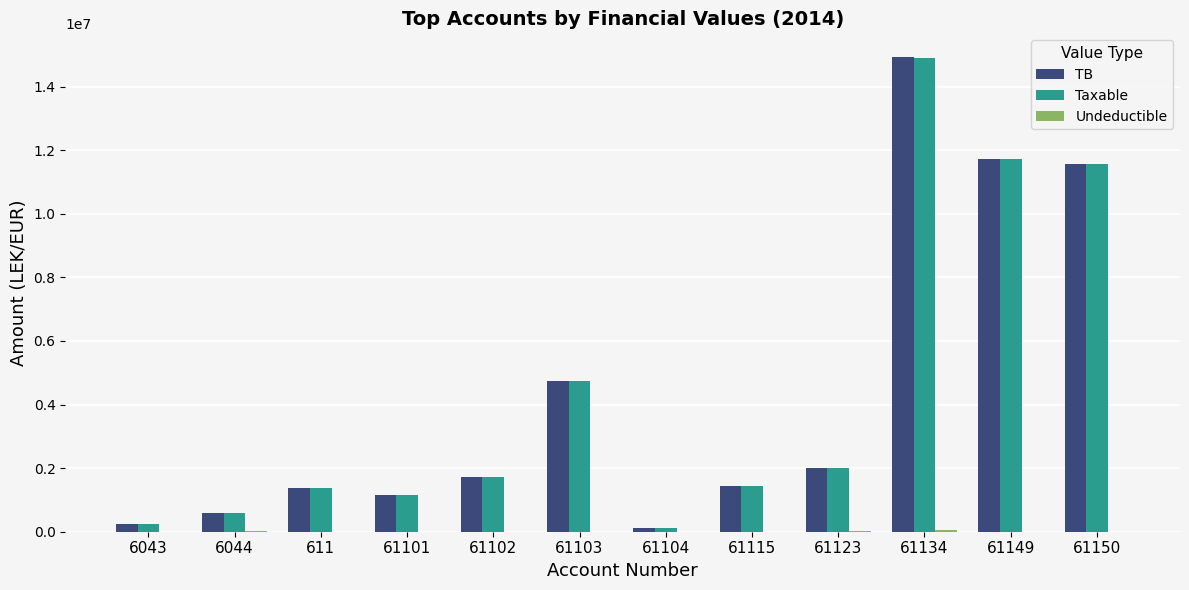

The value of TB at 61101 is 1149043.7. True or false?

True